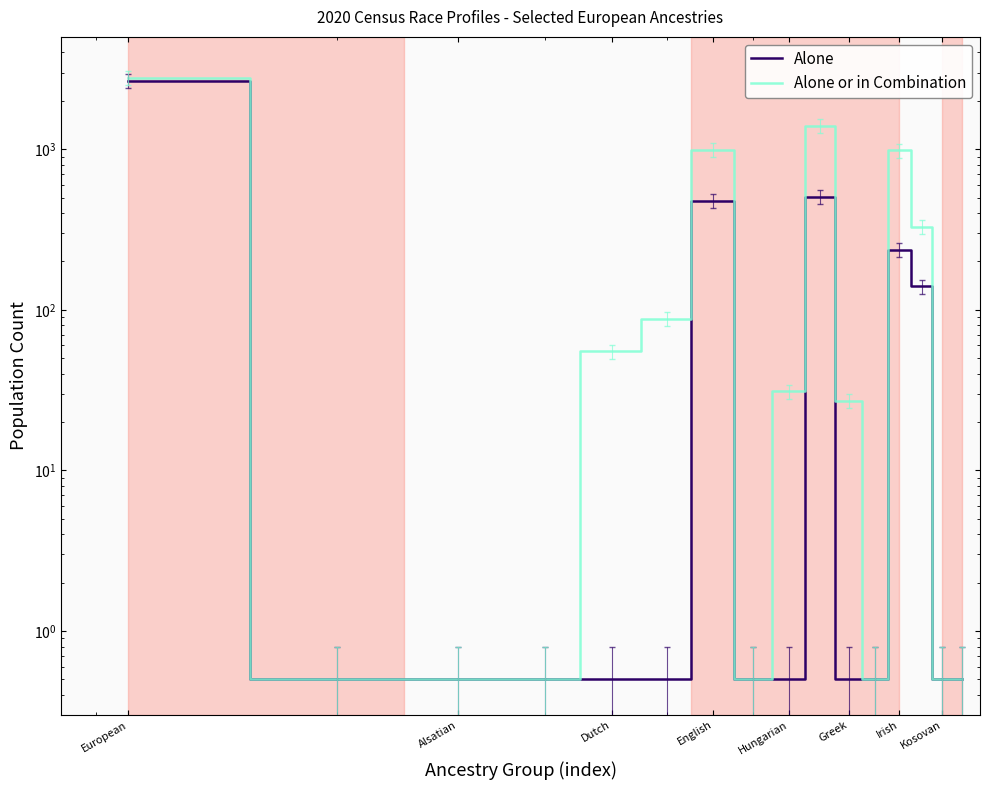

True or false: Alone or in Combination has a value of 98.5 at Dutch.

False